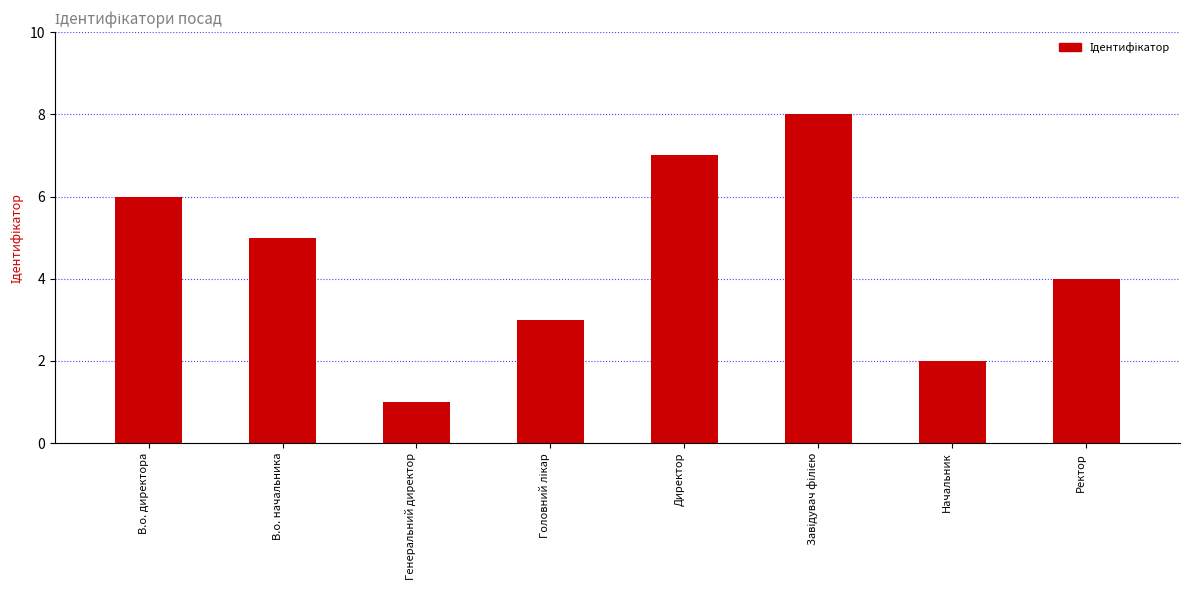

What is the label of the 7th bar from the left?

Начальник